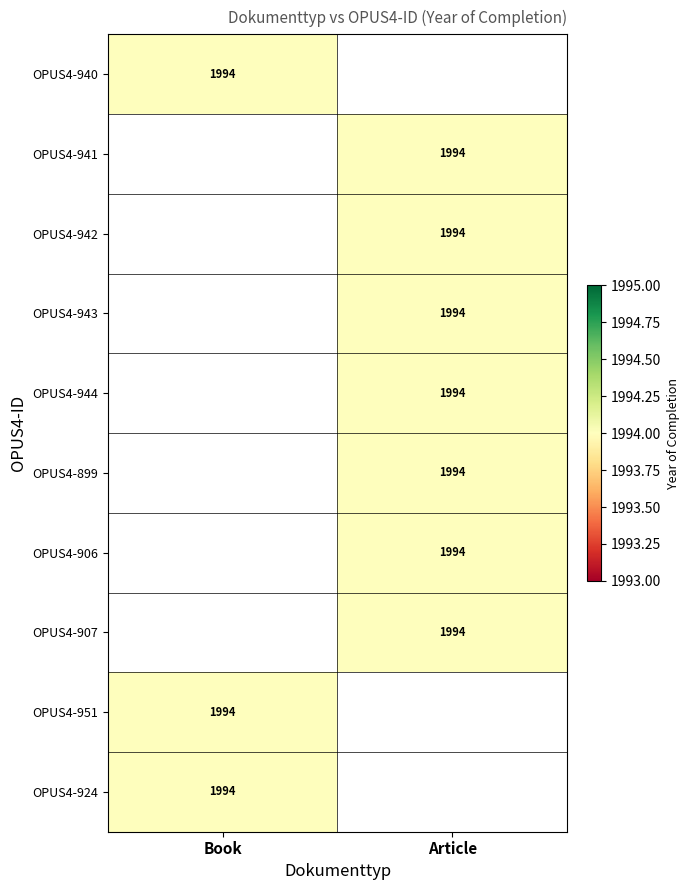

What is the greatest value displayed?

1994